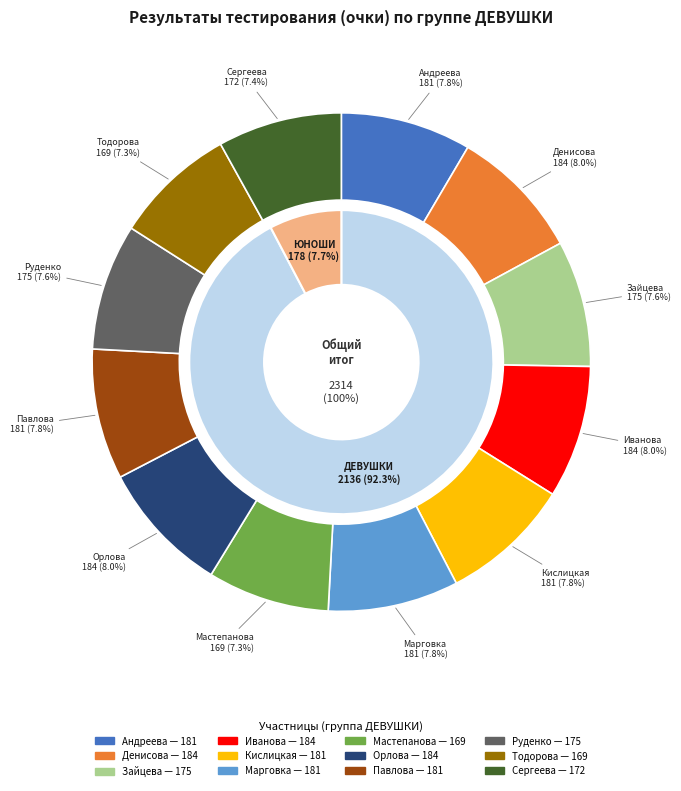

Rank the categories by value from lowest to highest.

Мастепанова Алина, Тодорова Софья, Сергеева Екатерина, Зайцева Марина, Руденко Елизавета, Андреева Анастасия, Кислицкая Полина, Марговка Анастасия, Павлова Виктория, Денисова Полина, Иванова Ксения, Орлова Наталья